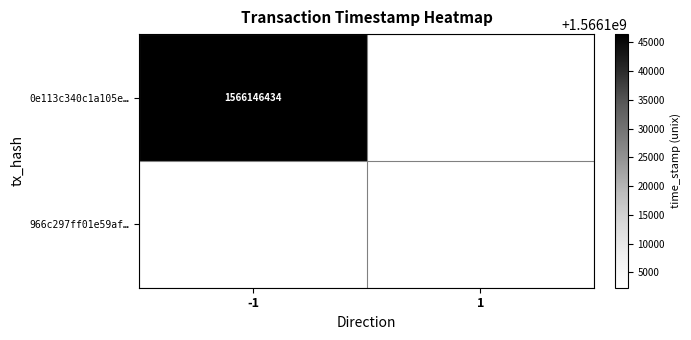

How many data points does each series have?

2